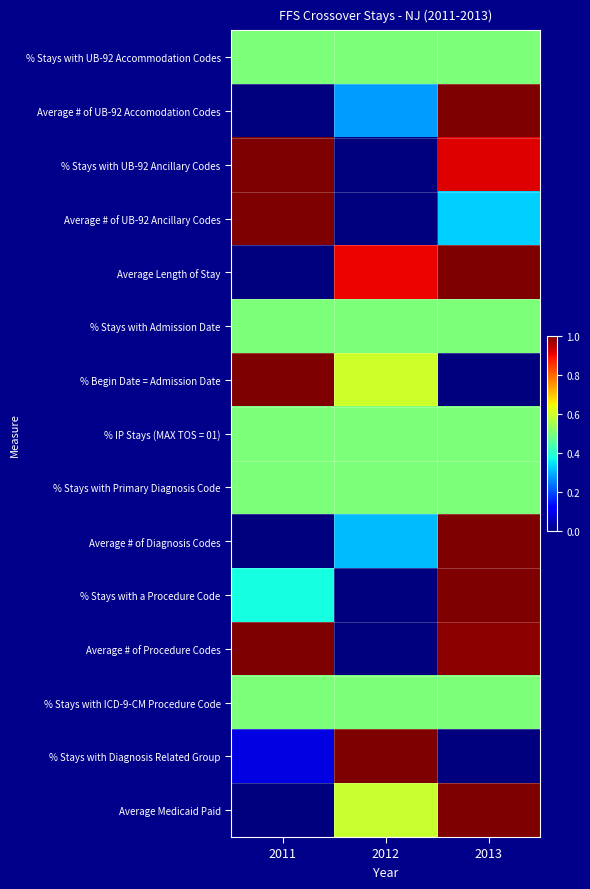

Between 2011 and 2013, which is larger?

2011